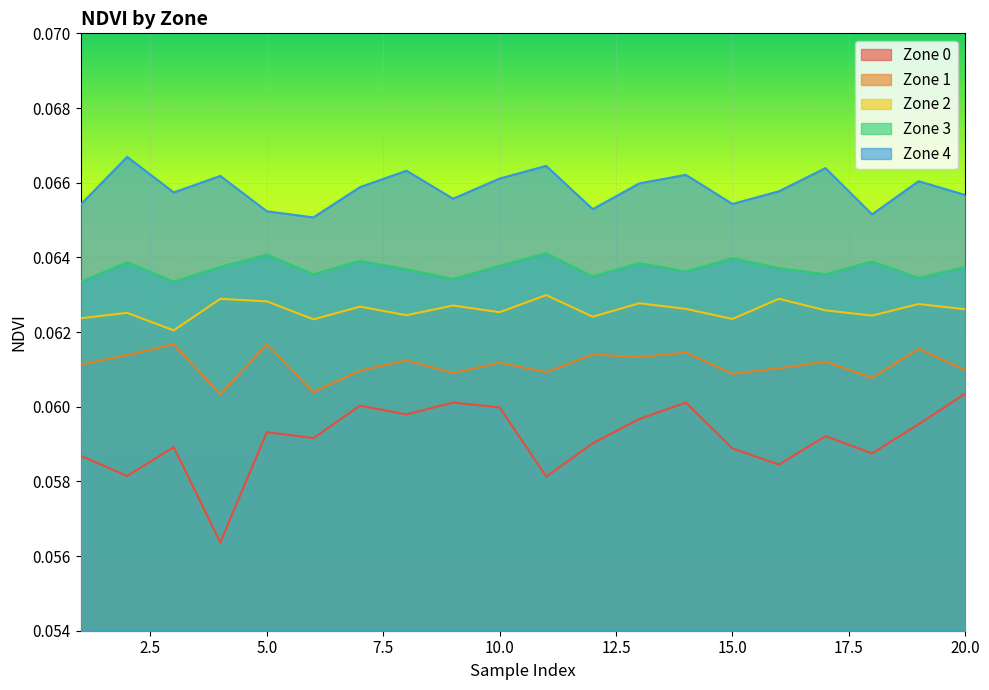

Reading left to right, what are all the values shown in this chart?

Zone 0: 0.1	0.1	0.1	0.1	0.1	0.1	0.1	0.1	0.1	0.1	0.1	0.1	0.1	0.1	0.1	0.1	0.1	0.1	0.1	0.1
Zone 1: 0.1	0.1	0.1	0.1	0.1	0.1	0.1	0.1	0.1	0.1	0.1	0.1	0.1	0.1	0.1	0.1	0.1	0.1	0.1	0.1
Zone 2: 0.1	0.1	0.1	0.1	0.1	0.1	0.1	0.1	0.1	0.1	0.1	0.1	0.1	0.1	0.1	0.1	0.1	0.1	0.1	0.1
Zone 3: 0.1	0.1	0.1	0.1	0.1	0.1	0.1	0.1	0.1	0.1	0.1	0.1	0.1	0.1	0.1	0.1	0.1	0.1	0.1	0.1
Zone 4: 0.1	0.1	0.1	0.1	0.1	0.1	0.1	0.1	0.1	0.1	0.1	0.1	0.1	0.1	0.1	0.1	0.1	0.1	0.1	0.1